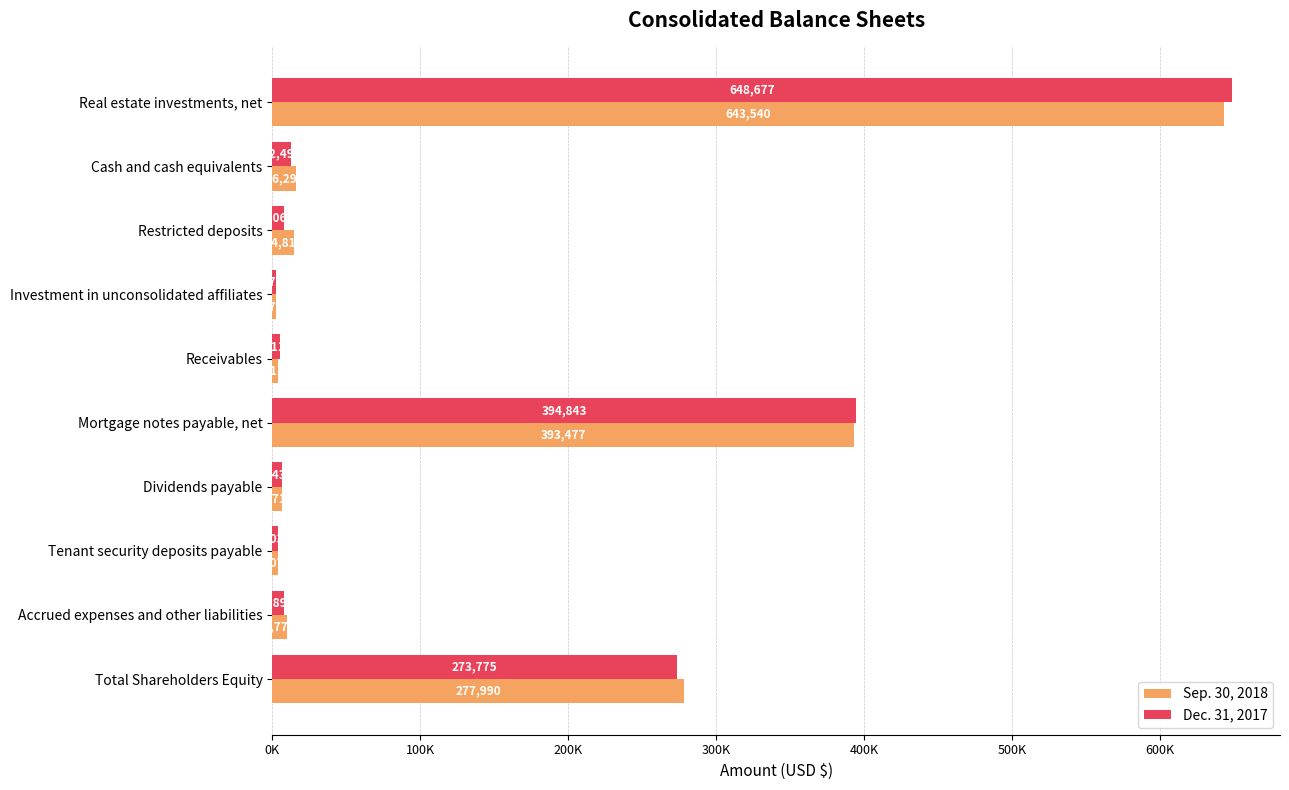

What is the average value of the Sep. 30, 2018 series?

137356